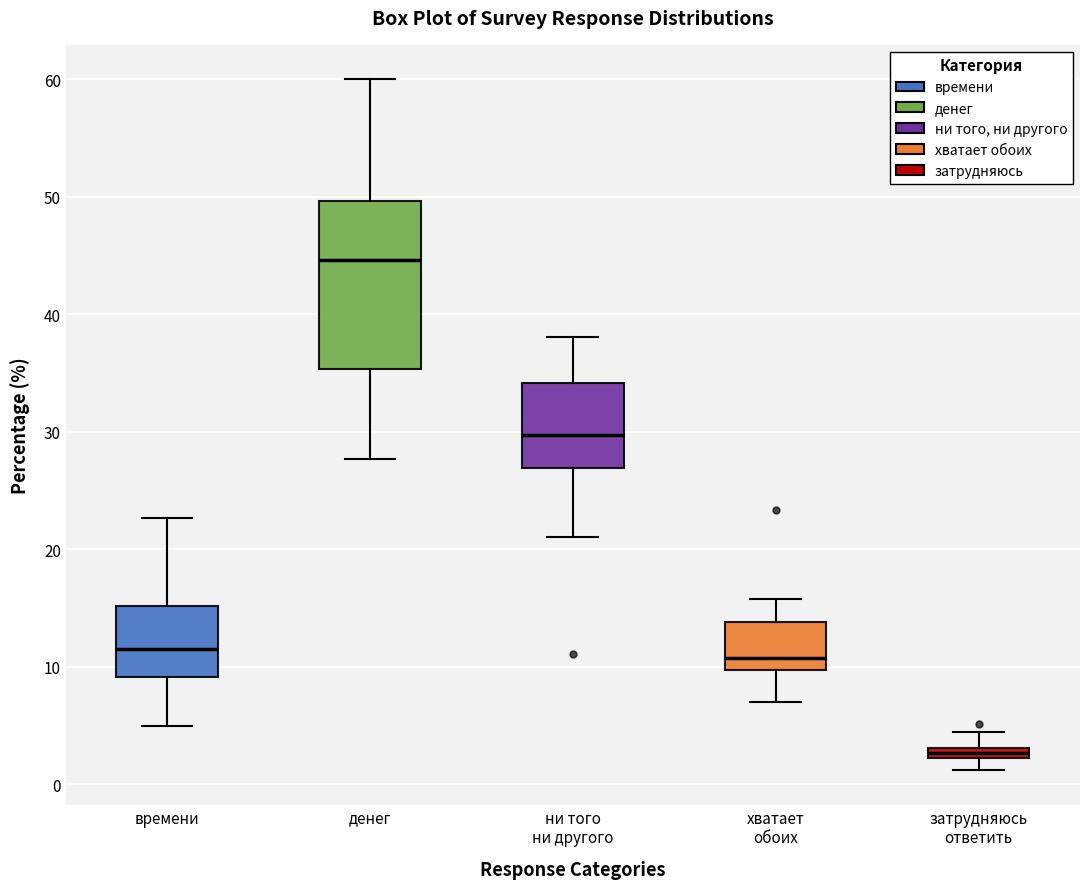

Which box has the lowest median line?

затрудняюсь ответить